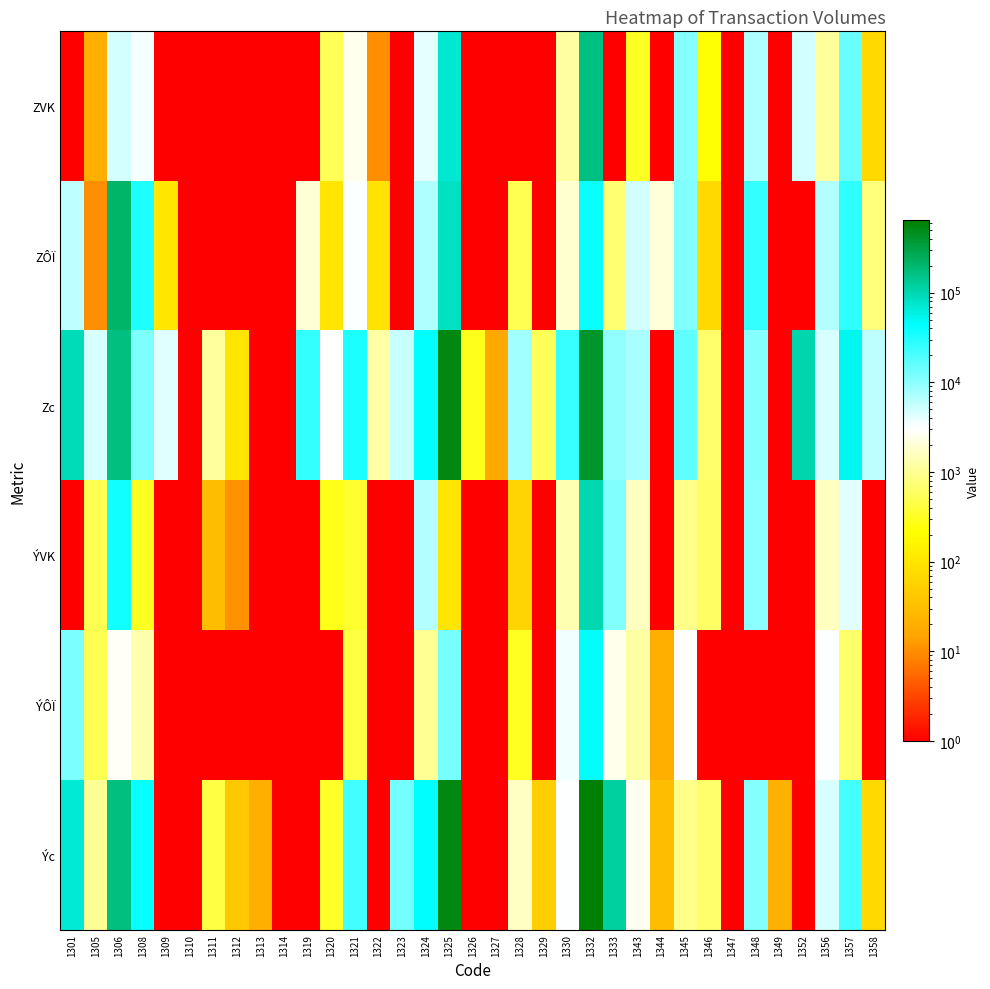

How many categories are shown in the chart?

35